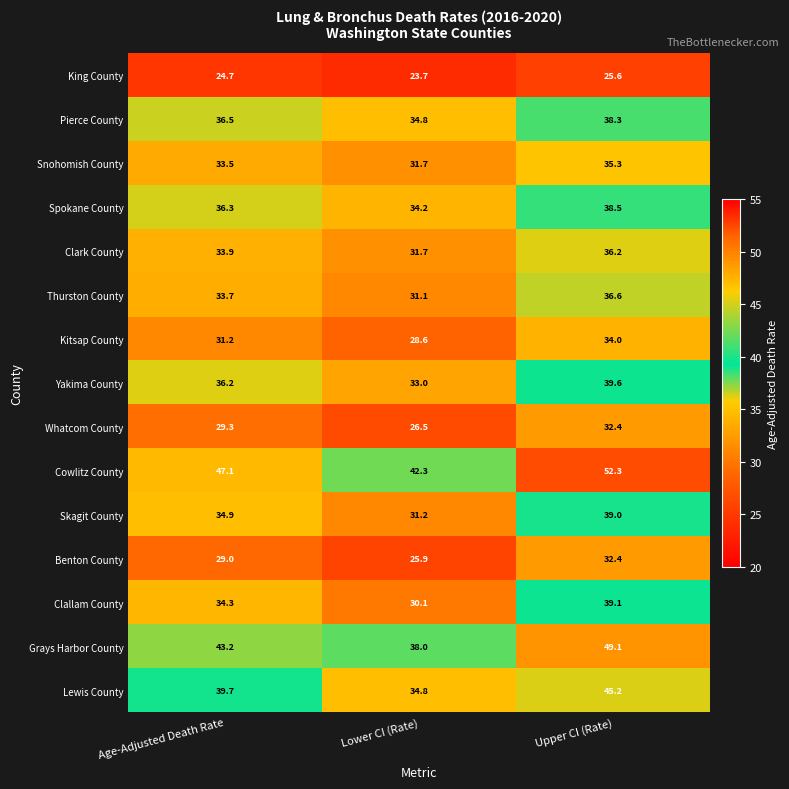

What is the difference between the highest and lowest values at Lower CI (Rate)?

18.6